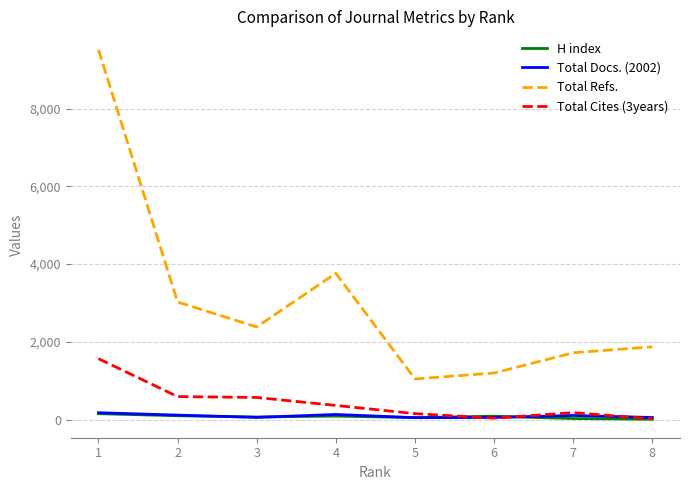

How many categories are shown in the chart?

8